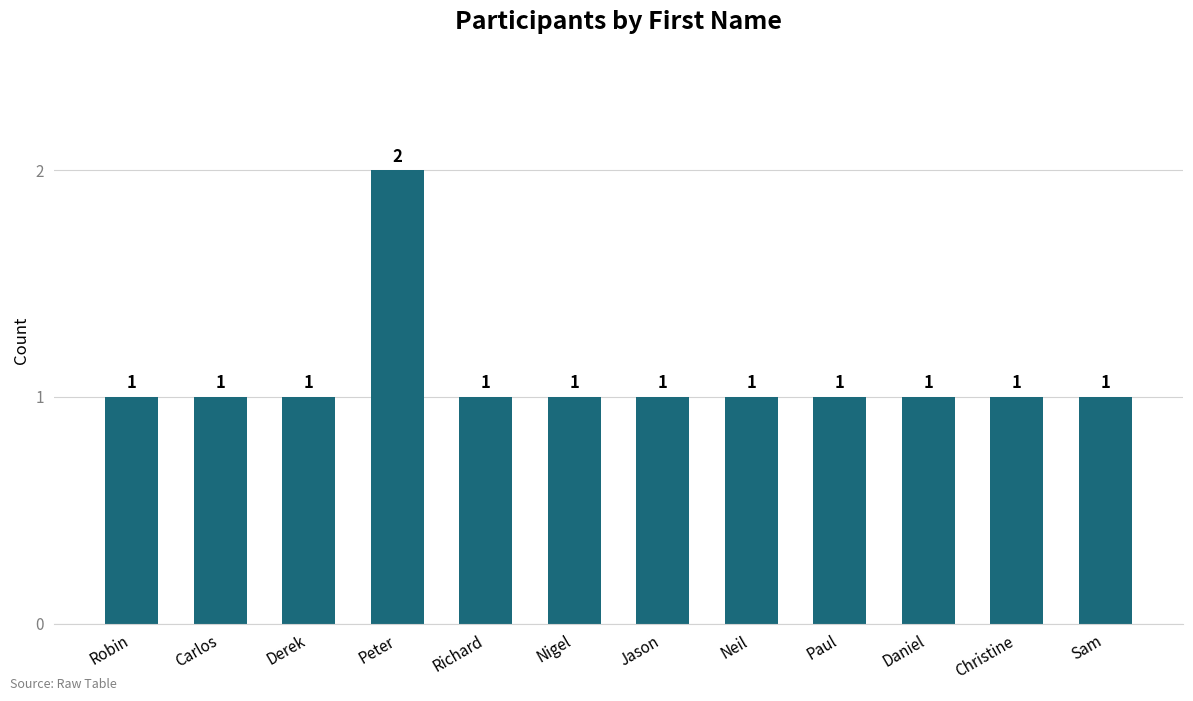

Reading left to right, what are all the values shown in this chart?

1	1	1	2	1	1	1	1	1	1	1	1